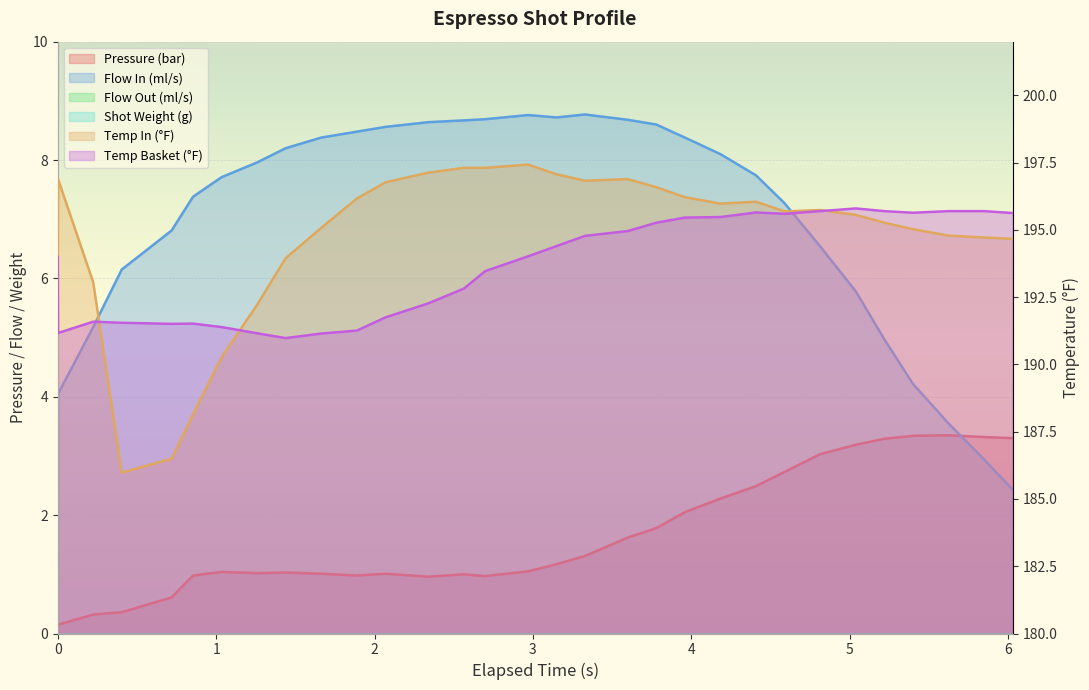

Rank the series by their maximum value, from lowest to highest.

pressure, flow_in, water_temperature_basket, water_temperature_in